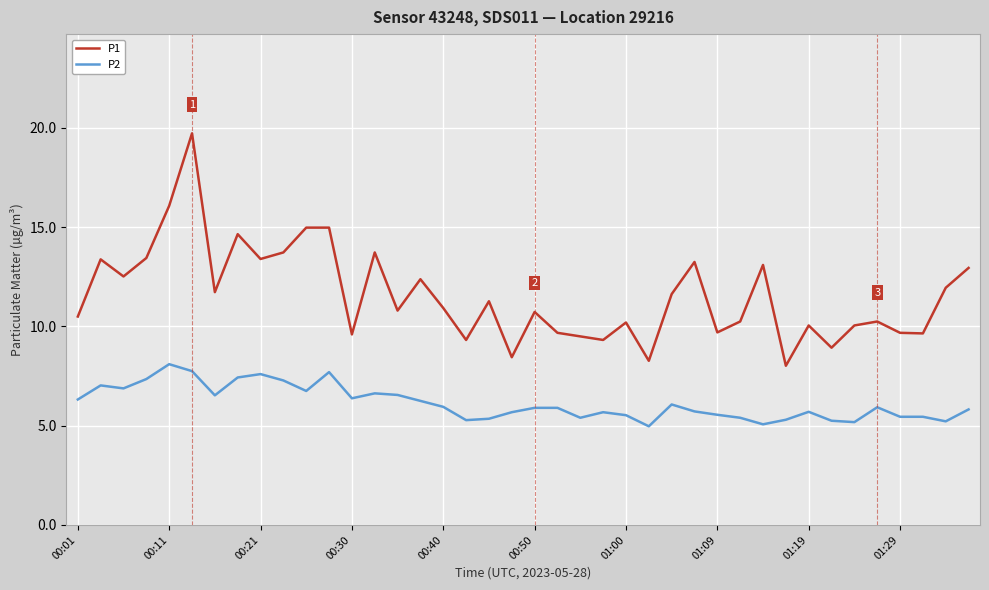

What is the smallest value displayed?

5.0